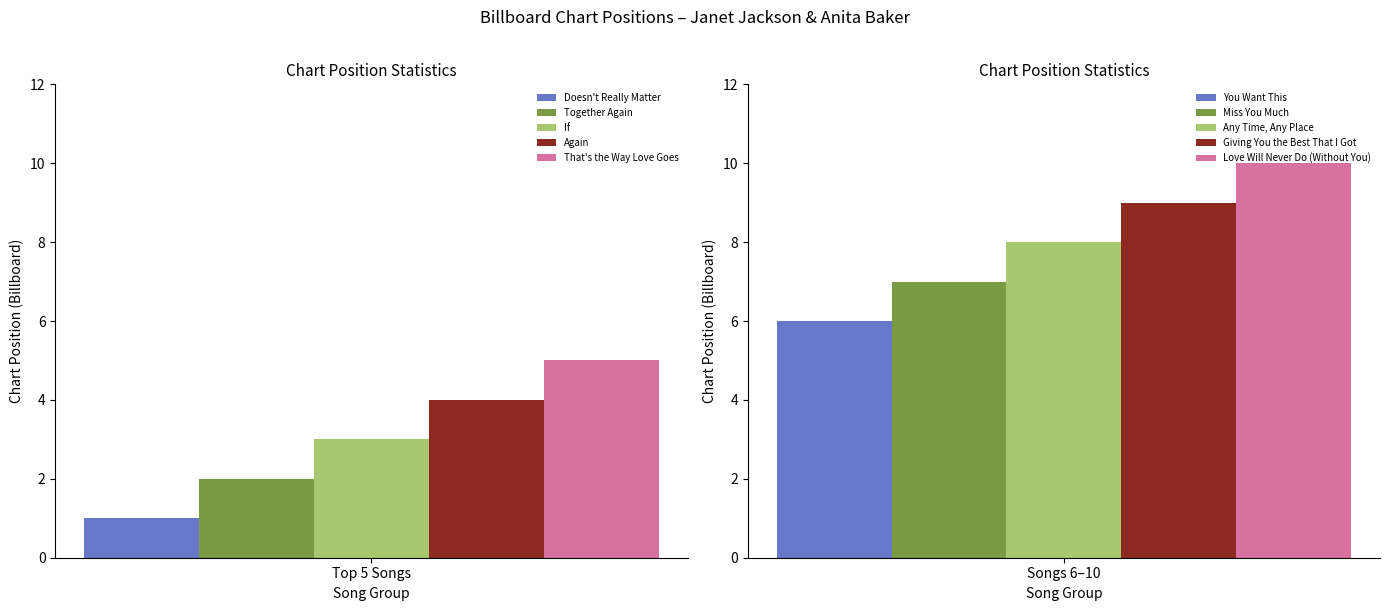

What value does the data have at Miss You Much?

7